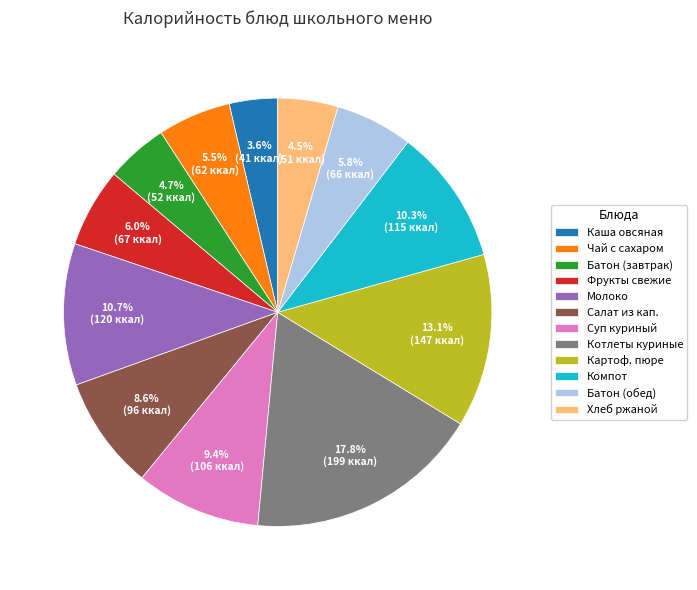

Between Батон (завтрак) and Картоф. пюре, which is larger?

Картоф. пюре